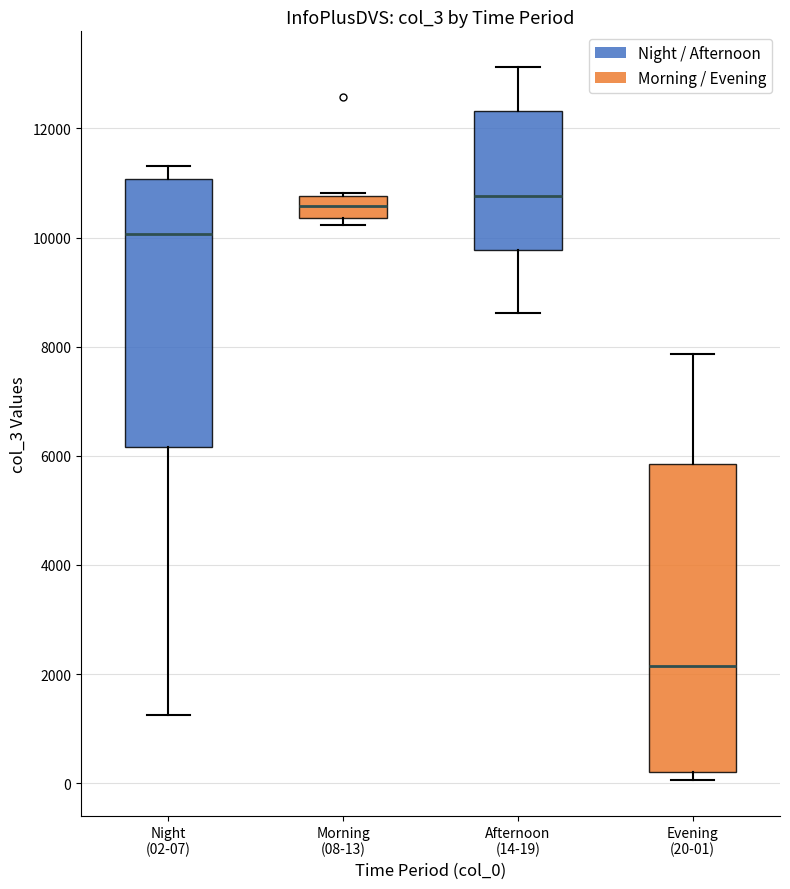

Where does the upper whisker of the box for Evening (20-01) end on the y-axis? The values are not printed on the chart, so give them approximately, as read against the axis.

7800